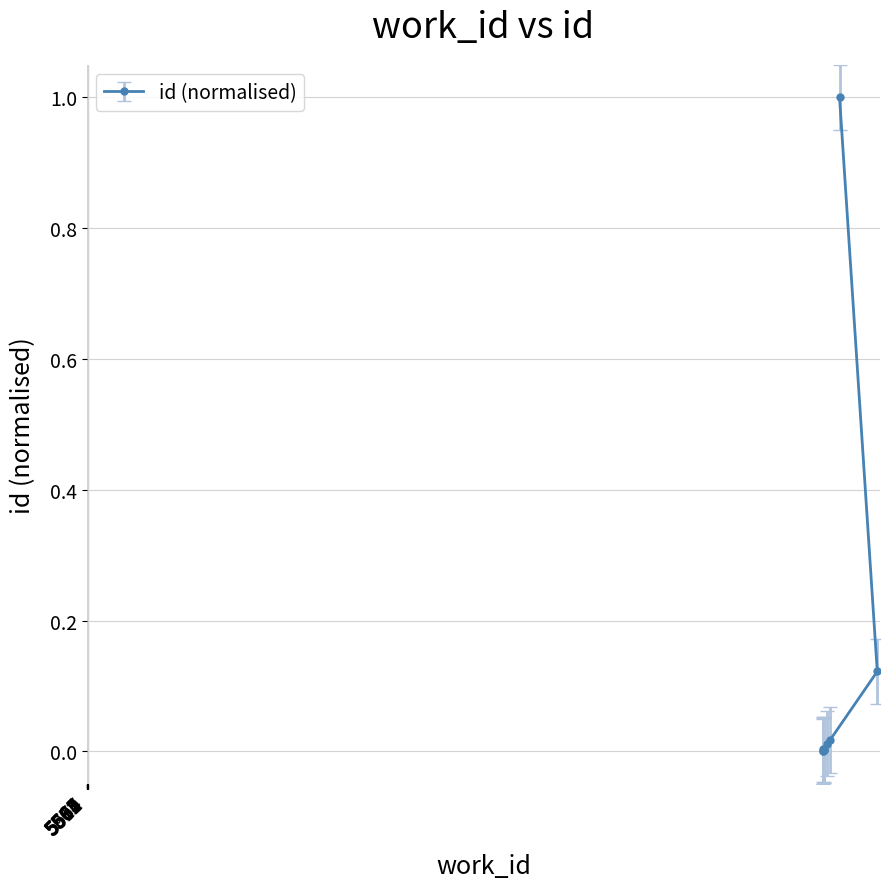

True or false: the data shows 0.9 at 5686.

True